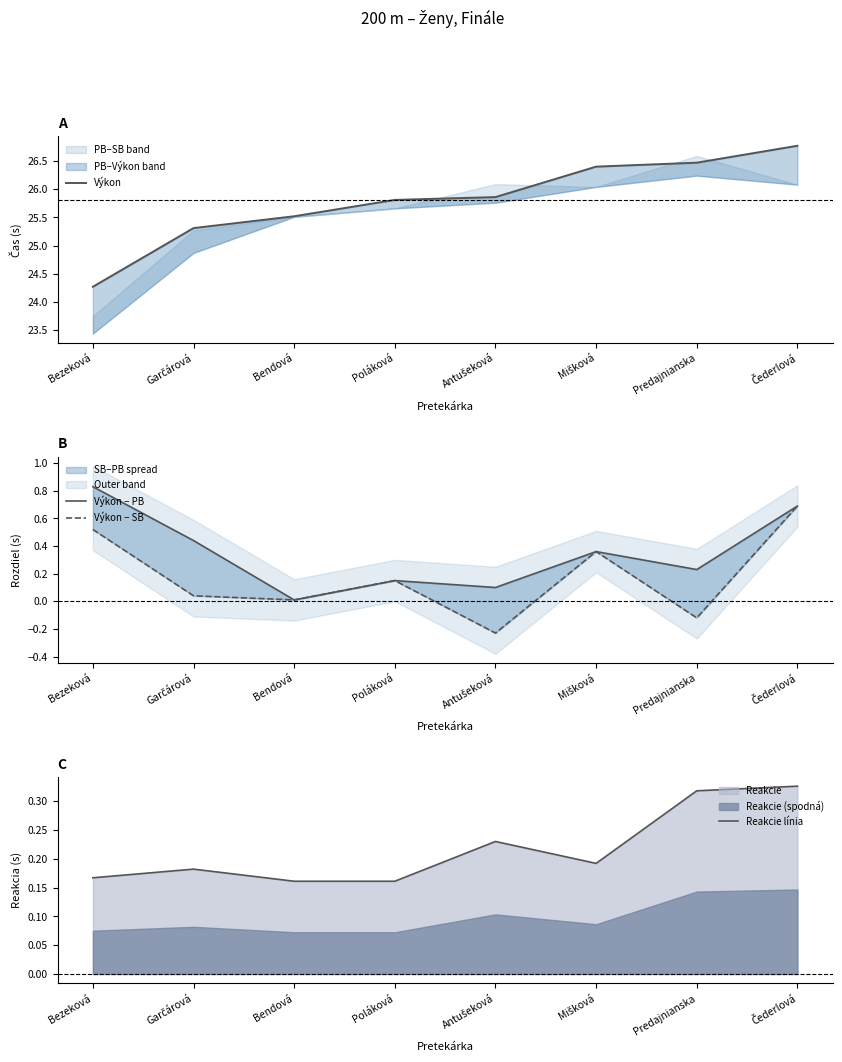

The Výkon − PB series shows 0.1 at Poláková. True or false?

True